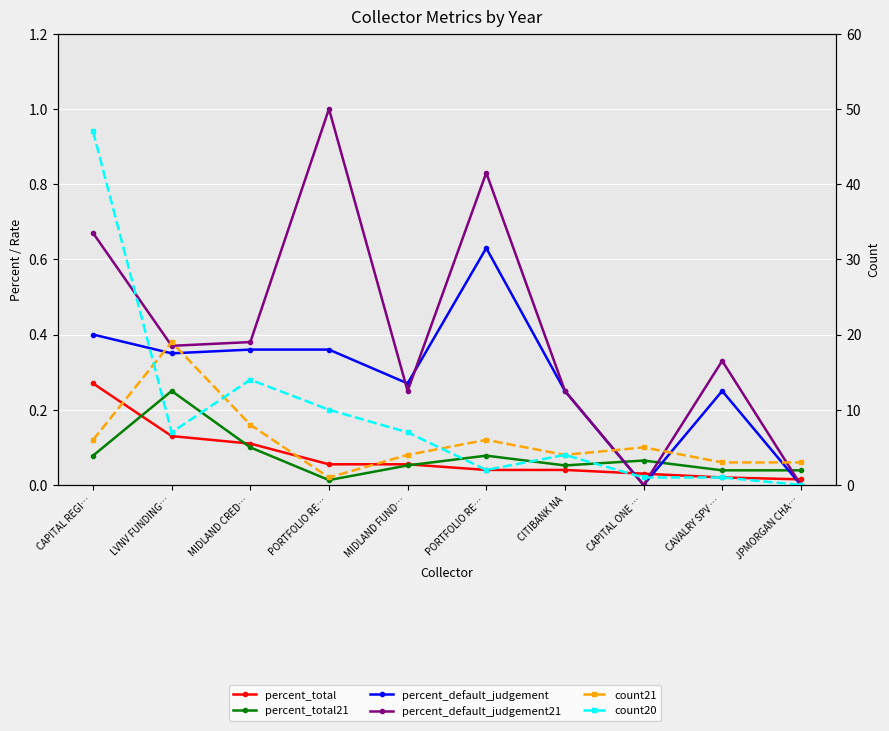

At which category is the sum across all series the highest?

CAPITAL REGI…